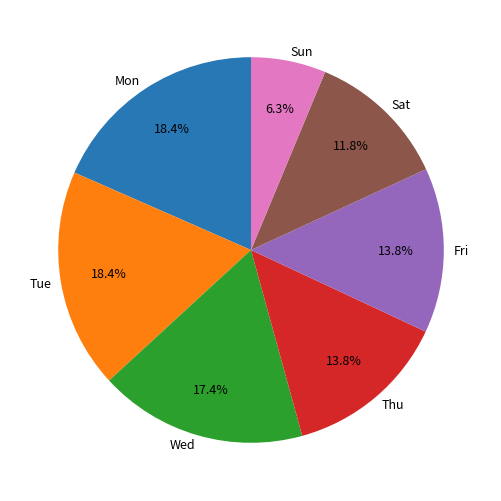

Is it true that Wed is 1% of the pie?

False